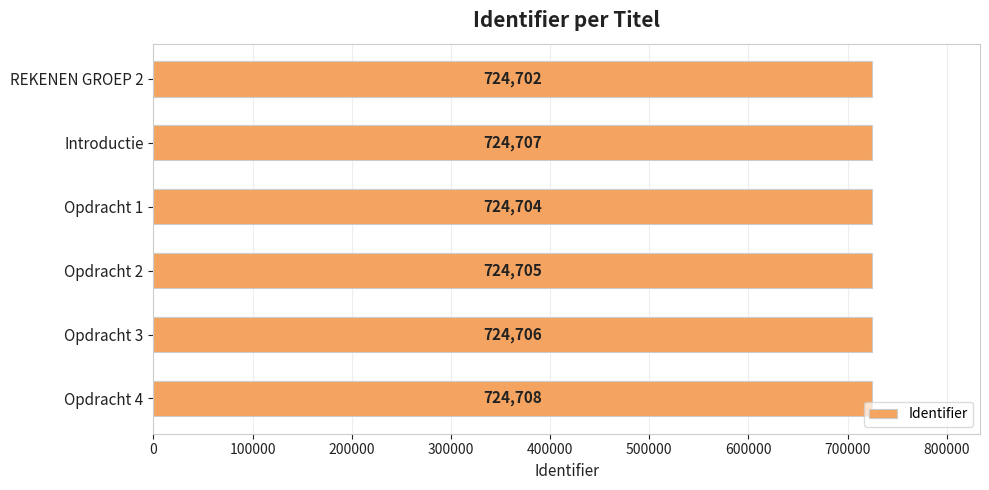

Where is the data nearest to the value 724705?

Opdracht 2